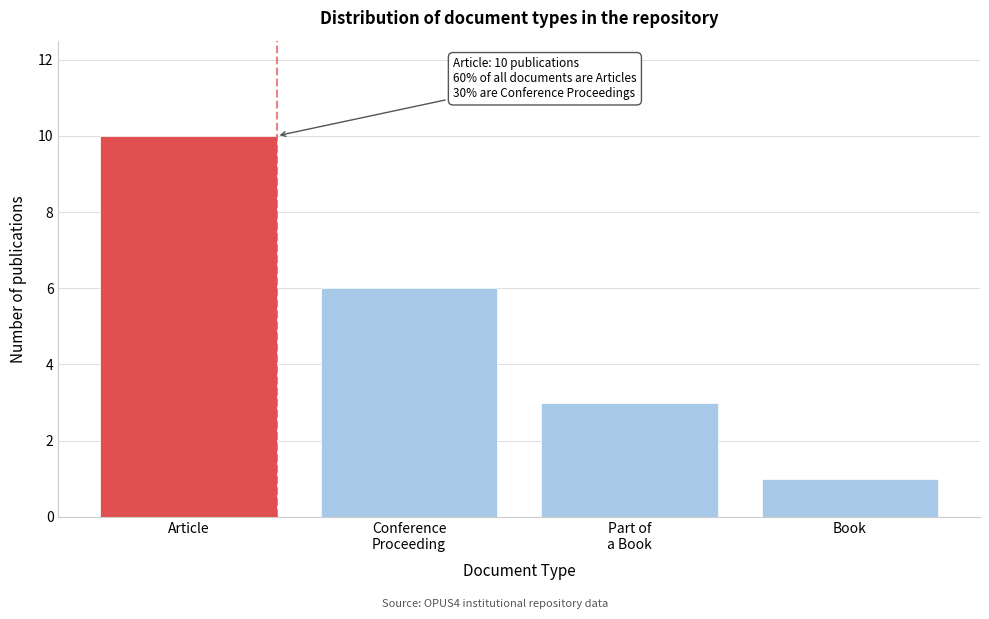

Reading left to right, extract all data points from this chart.

10	6	3	1